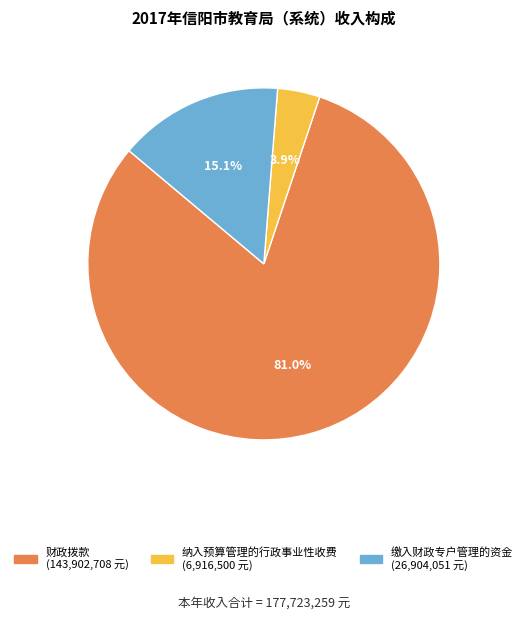

What percentage is the 缴入财政专户管理的资金 slice, to the nearest percent?

15%